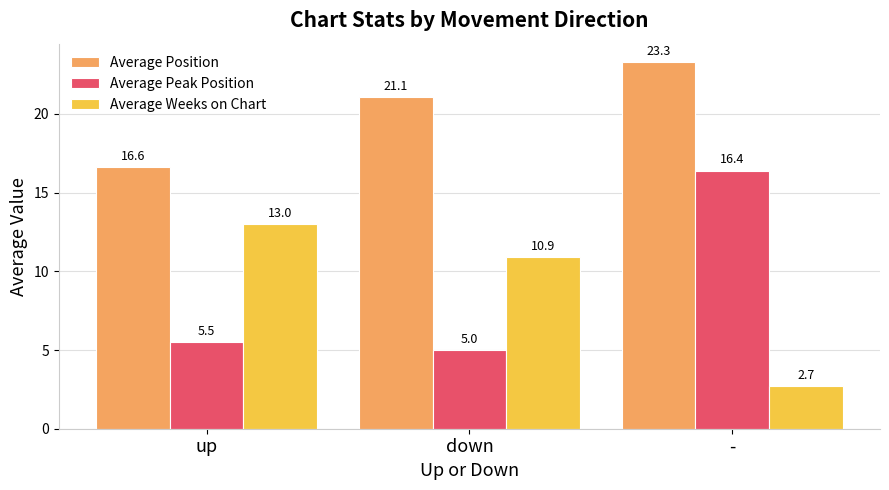

Count the number of data series in this chart.

3